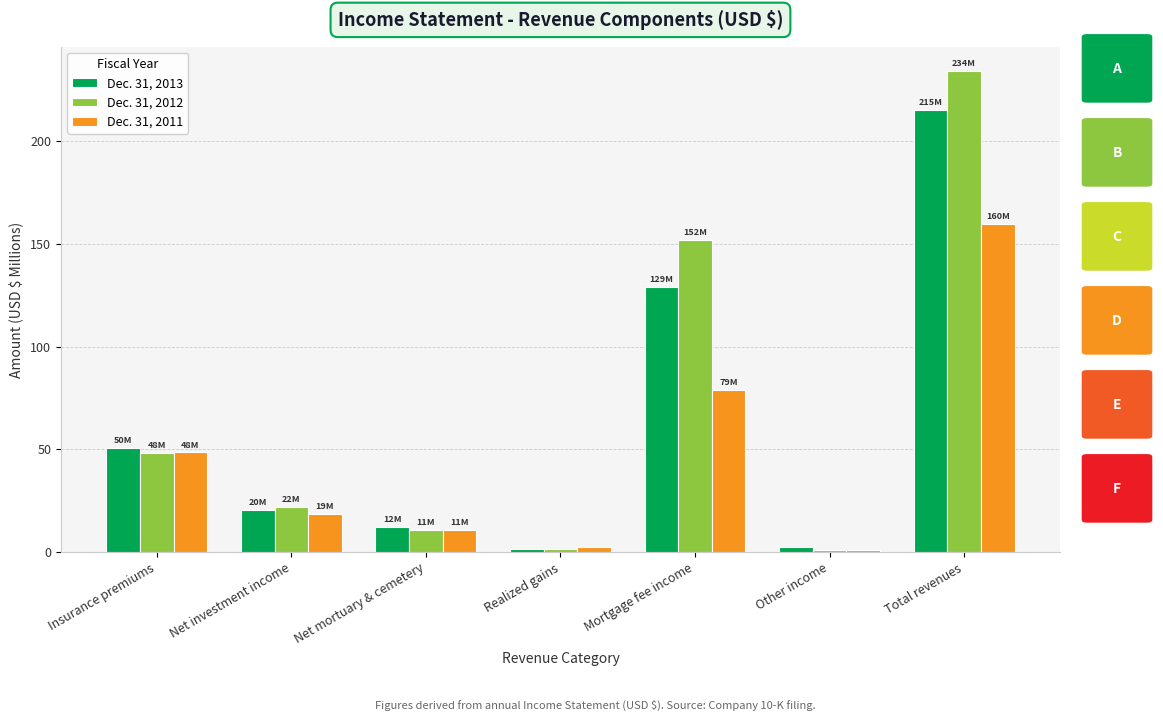

What is the label of the 3rd bar from the right?

Mortgage fee income